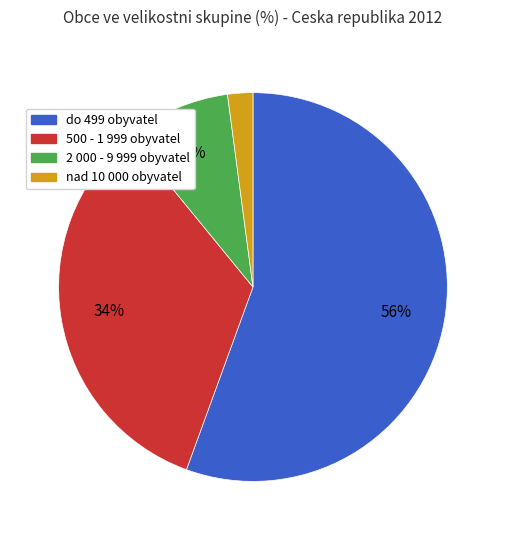

Is it true that 500 - 1 999 obyvatel is 34% of the pie?

True